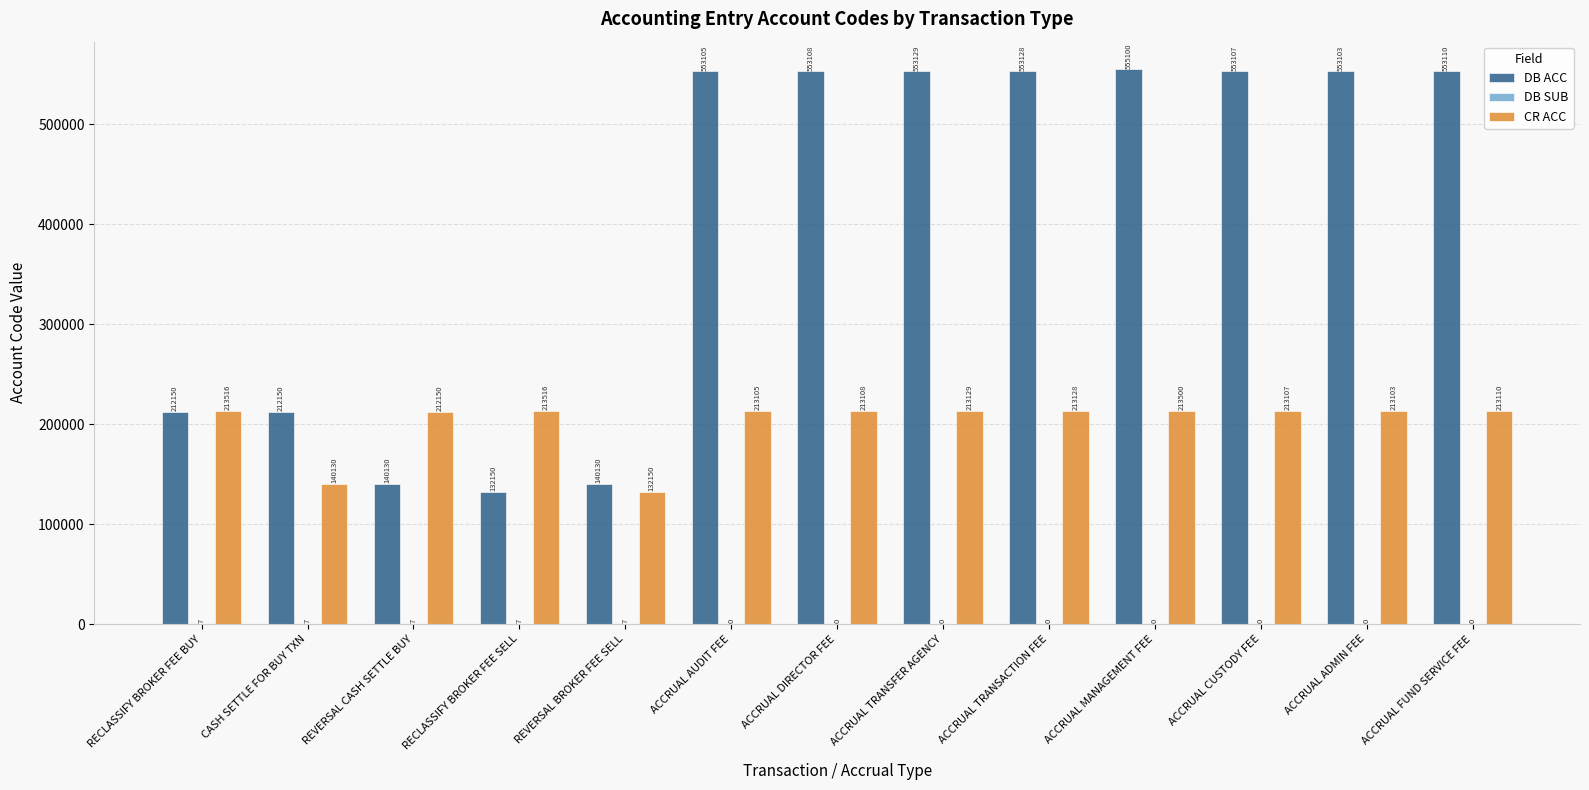

At which category is the sum across all series the highest?

ACCRUAL MANAGEMENT FEE